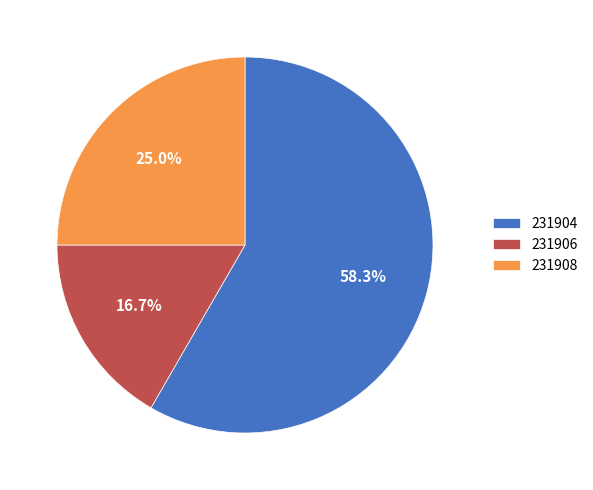

True or false: 231904 accounts for 58% of the total.

True